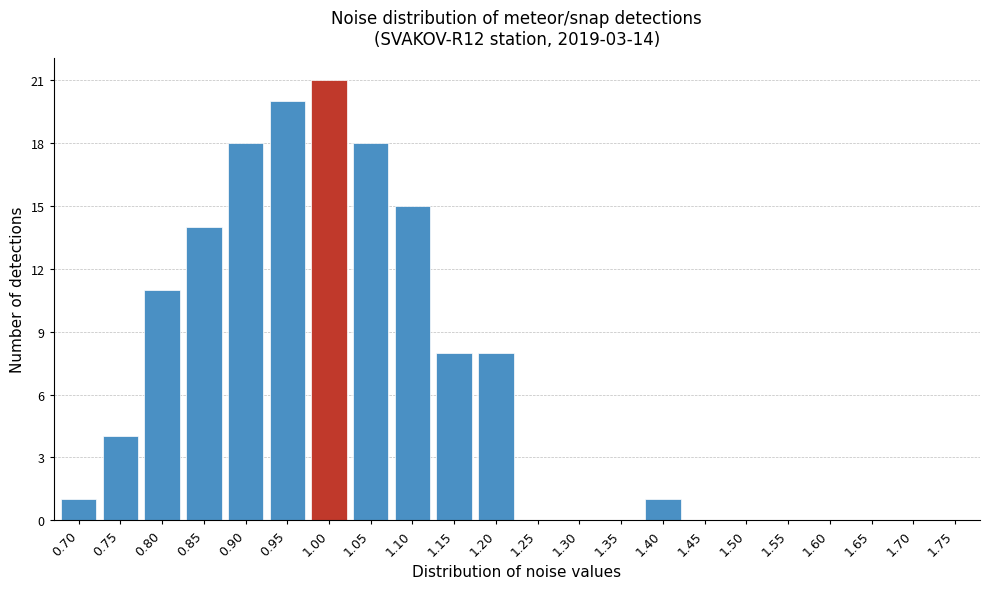

Reading left to right, list all the values displayed in this chart.

0.70=1	0.75=4	0.80=11	0.85=14	0.90=18	0.95=20	1.00=21	1.05=18	1.10=15	1.15=8	1.20=8	1.25=0	1.30=0	1.35=0	1.40=1	1.45=0	1.50=0	1.55=0	1.60=0	1.65=0	1.70=0	1.75=0